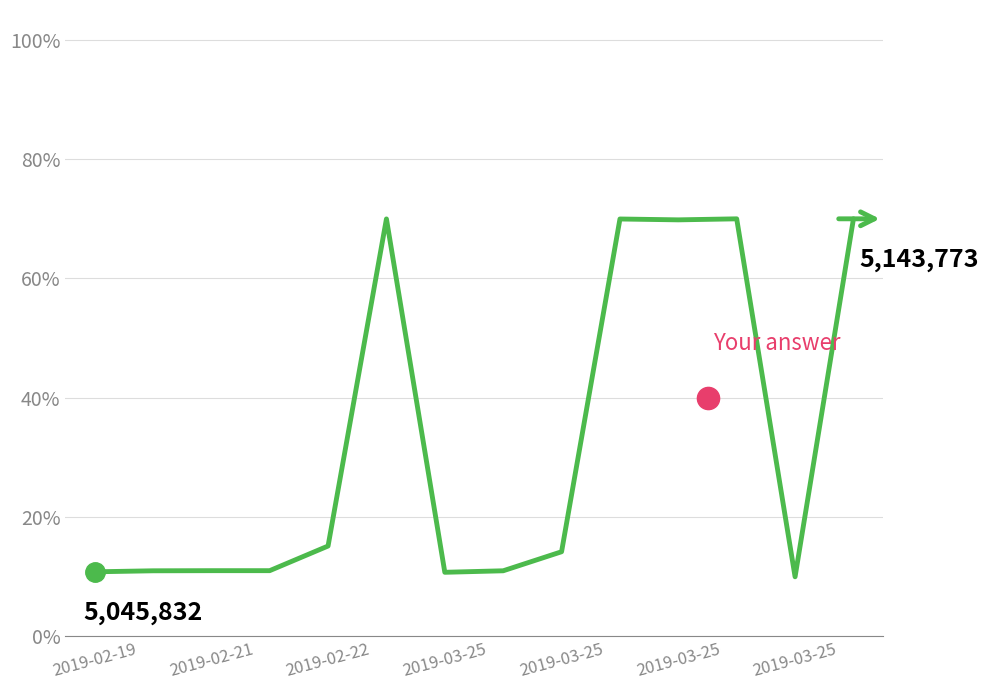

What is the difference between the maximum and minimum values?

60.0